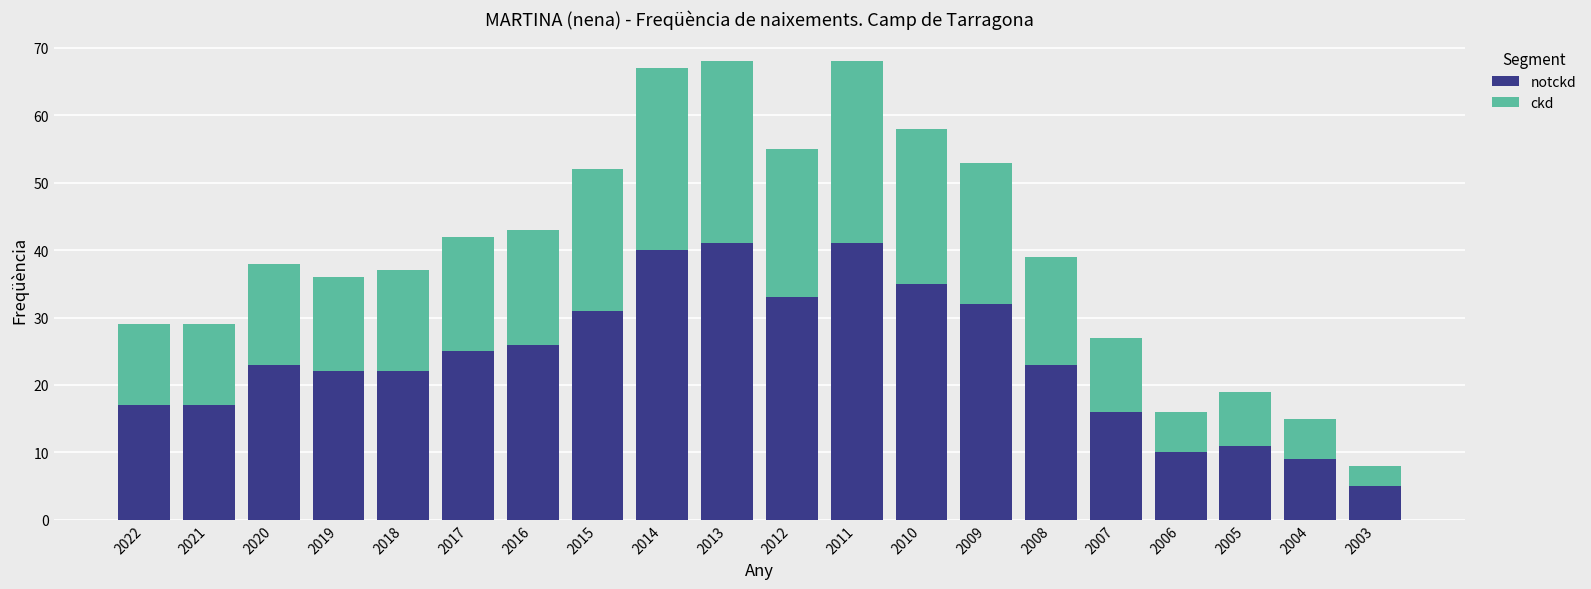

What is the total value across all series at 2012?

55